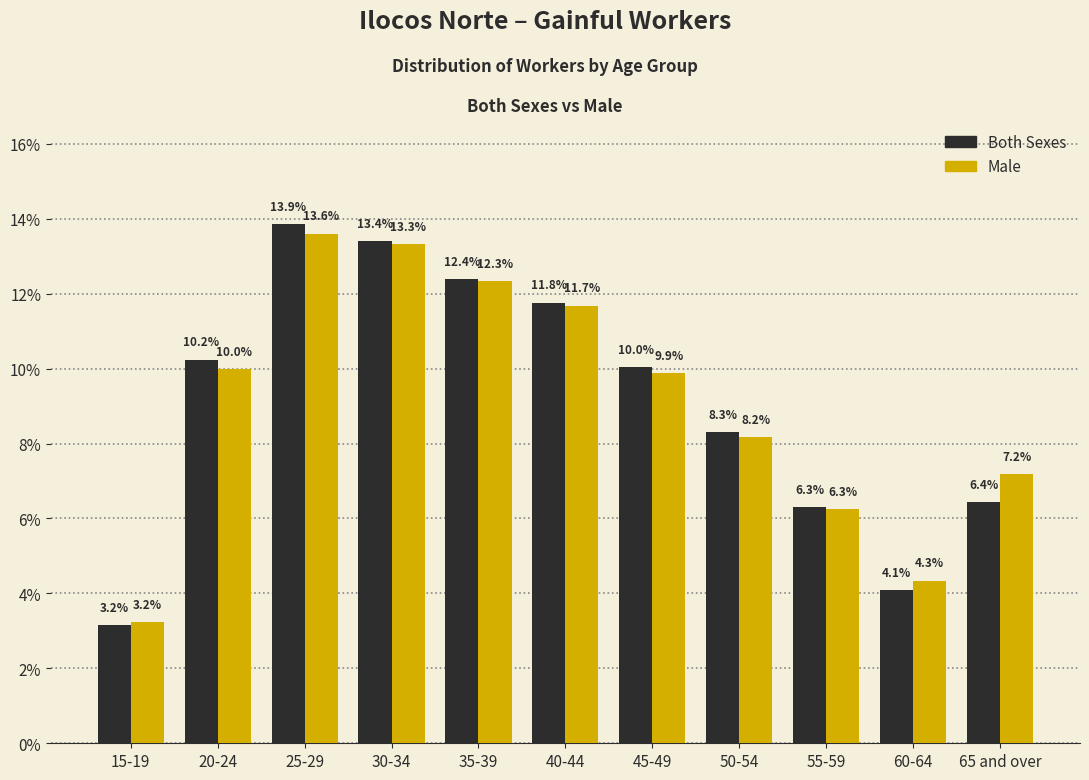

Reading left to right, what are all the values shown in this chart?

Both Sexes: 3.2	10.2	13.9	13.4	12.4	11.8	10.0	8.3	6.3	4.1	6.4
Male: 3.2	10.0	13.6	13.3	12.3	11.7	9.9	8.2	6.3	4.3	7.2